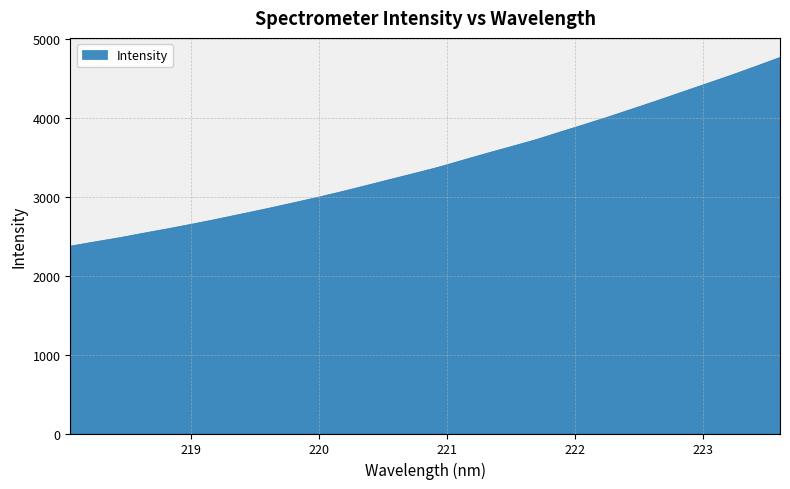

List the labels in order of value, smallest first.

218.0596, 218.2508, 218.442, 218.6332, 218.8244, 219.0156, 219.2067, 219.3979, 219.589, 219.7801, 219.9712, 220.1623, 220.3533, 220.5444, 220.7354, 220.9264, 221.1174, 221.3083, 221.4993, 221.6902, 221.8812, 222.0721, 222.263, 222.4538, 222.6447, 222.8355, 223.0264, 223.2172, 223.408, 223.5987